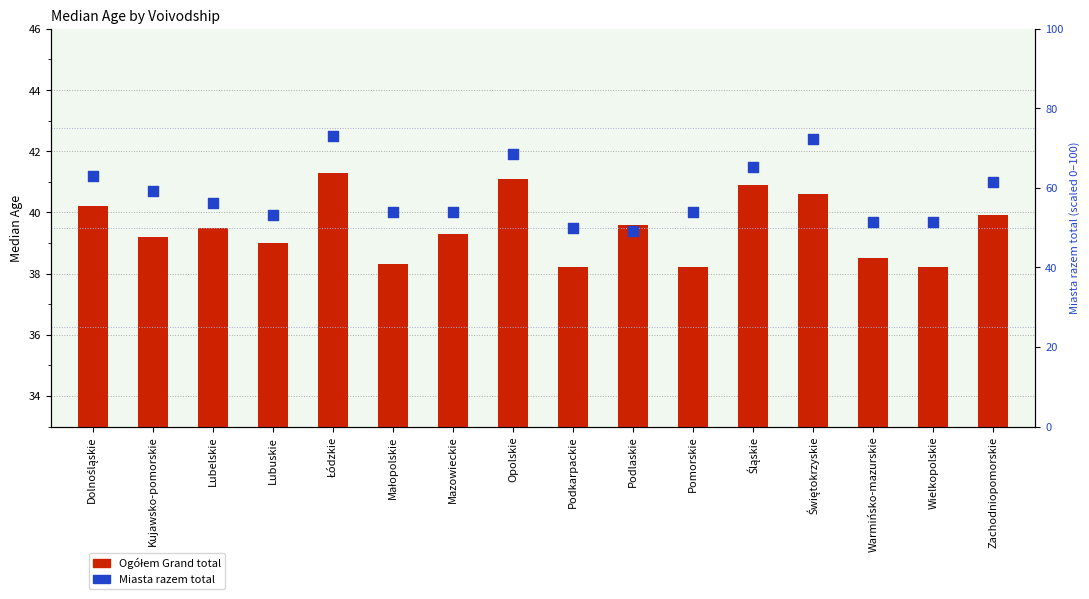

At how many categories does at least one series exceed 69?

2